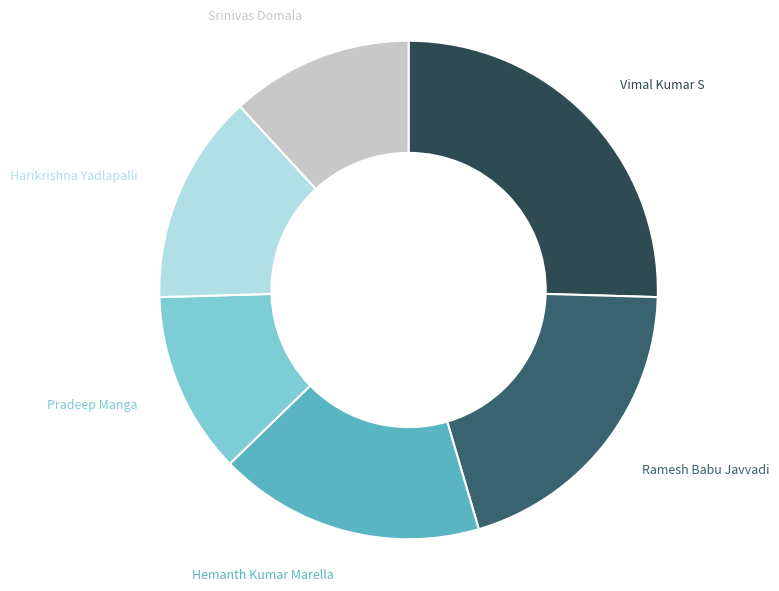

Is the sum of Hemanth Kumar Marella and Srinivas Domala greater than half?

No